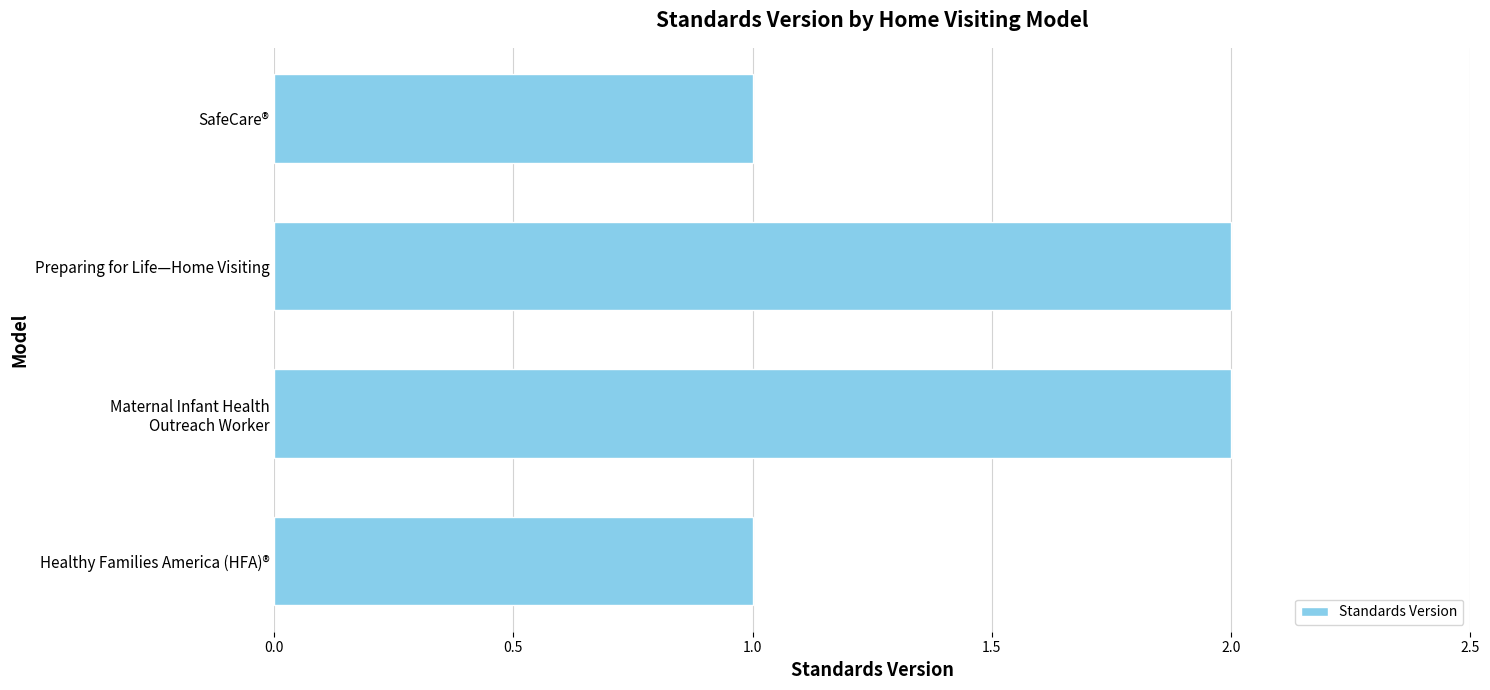

True or false: the data shows 1 at SafeCare®.

True